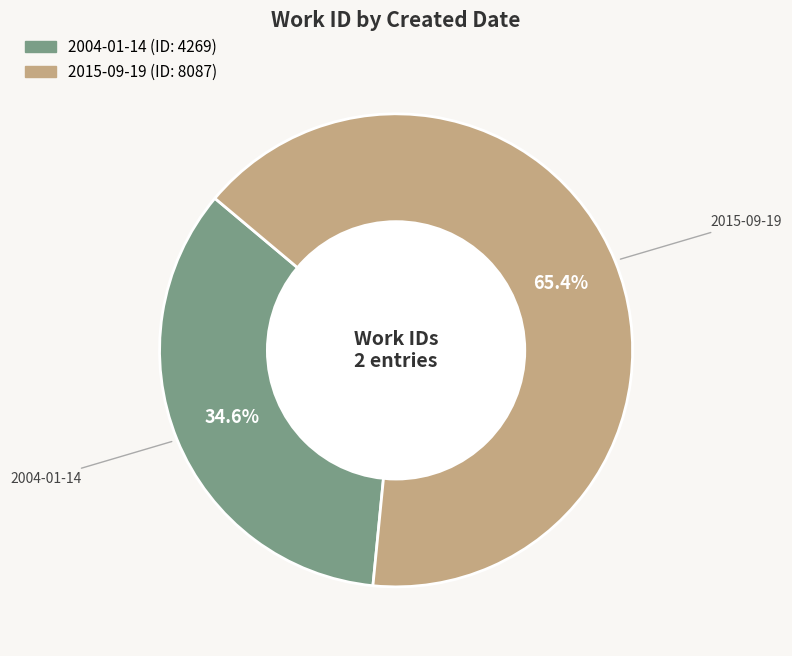

How many segments does this pie chart have?

2